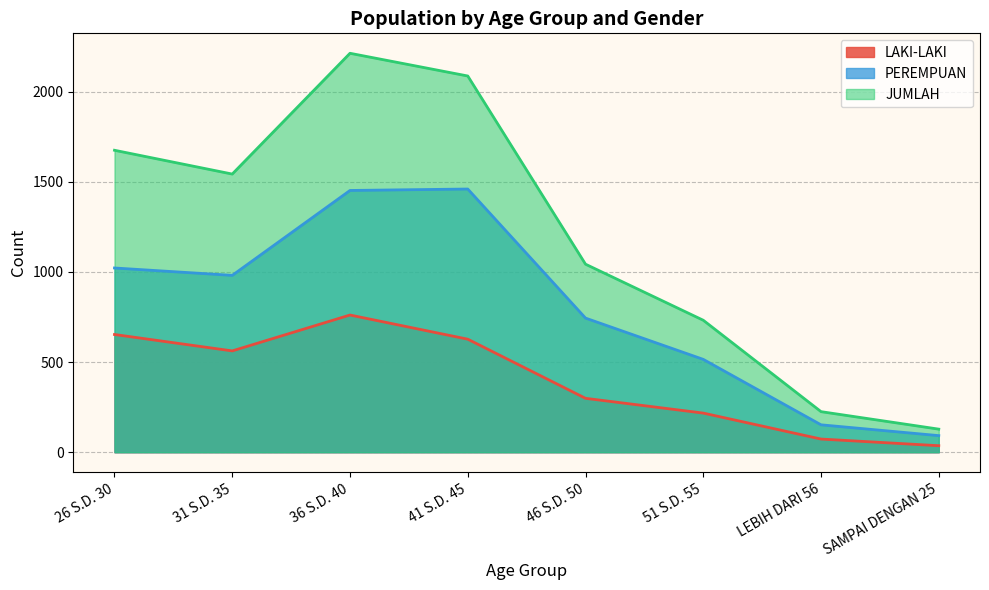

What value does the LAKI-LAKI series have at LEBIH DARI 56, to the nearest 100?

100